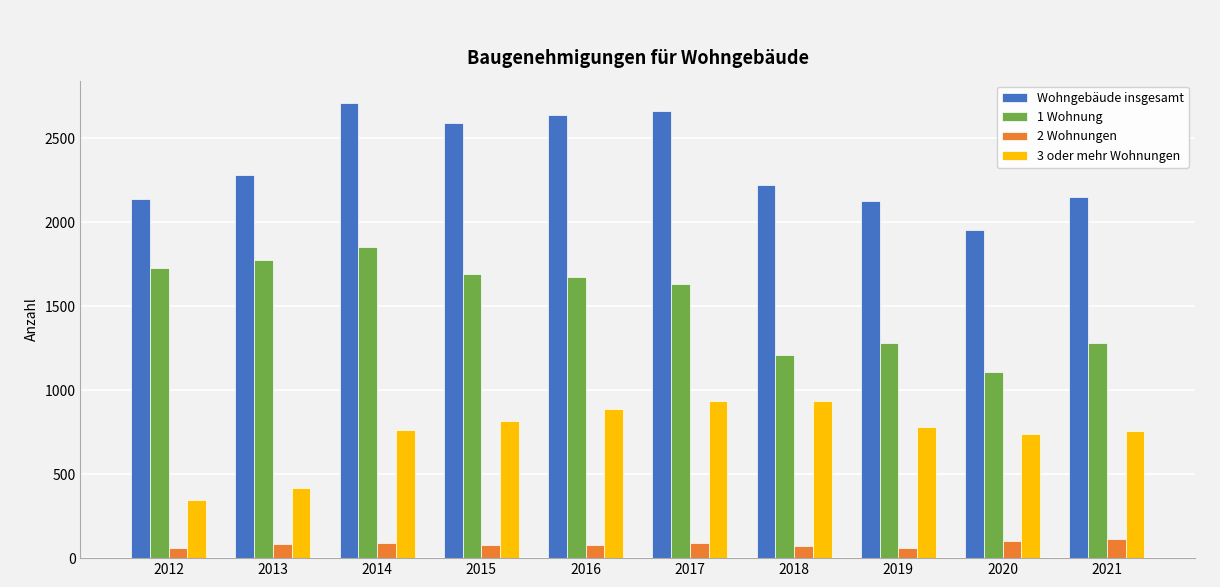

Count the number of data series in this chart.

4